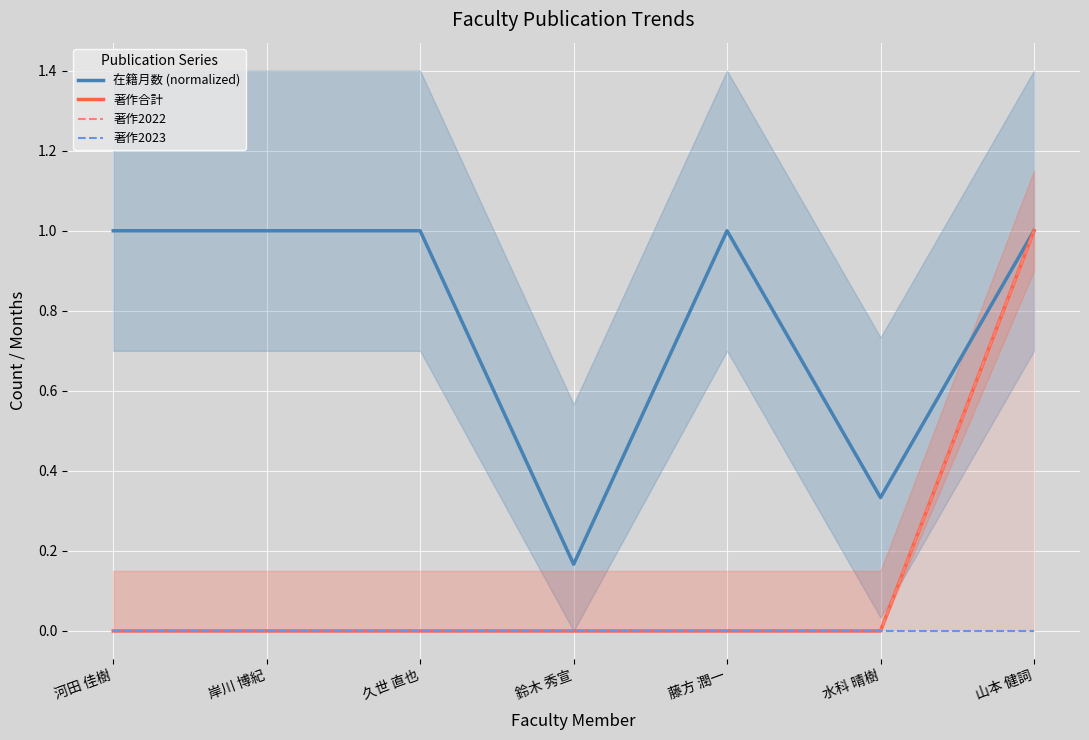

Which category has the highest value in the 在籍月数 (normalized) series?

河田 佳樹